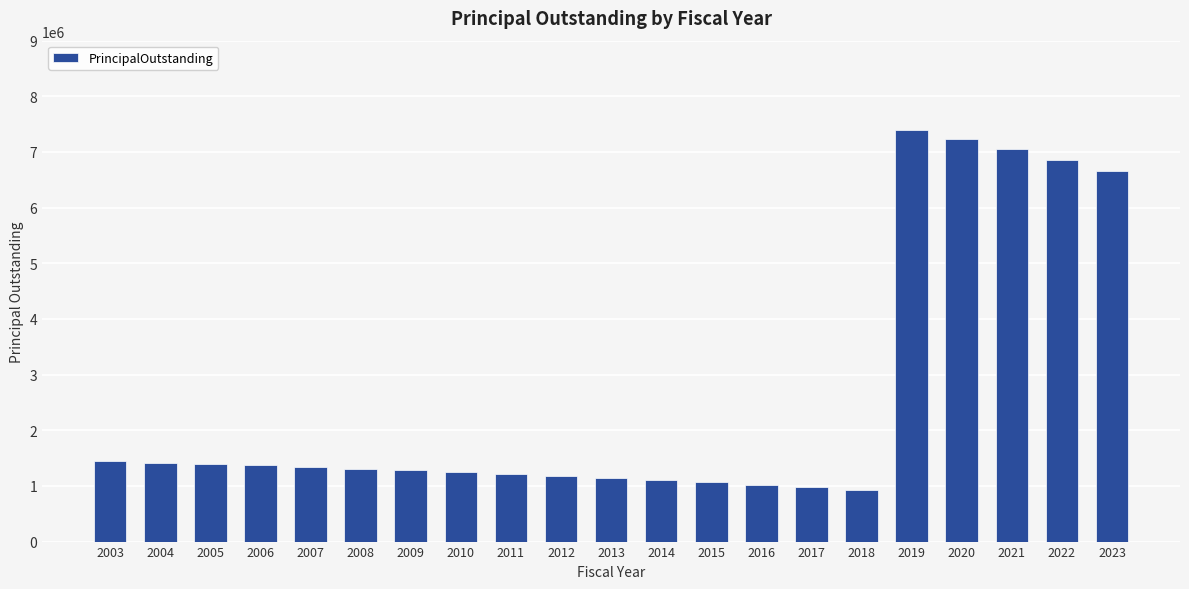

What is the difference between the values at 2003 and 2006?

75000